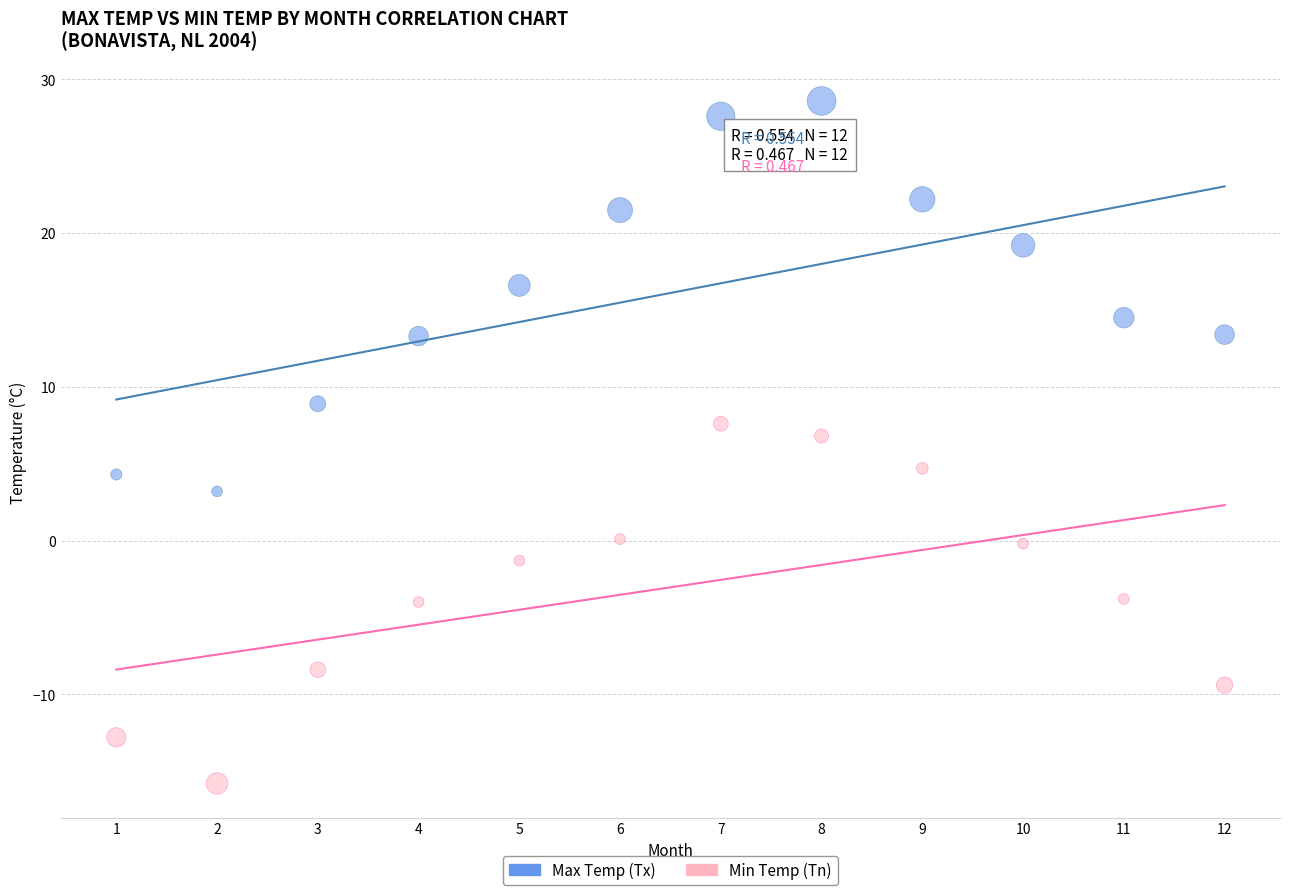

Which series reaches the maximum Y coordinate?

Max Temp (Tx)